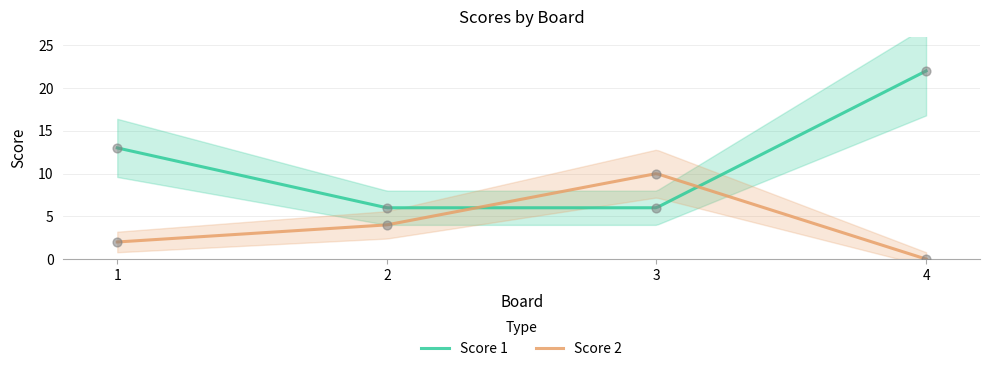

What are all the series names shown in the legend?

Score 1, Score 2